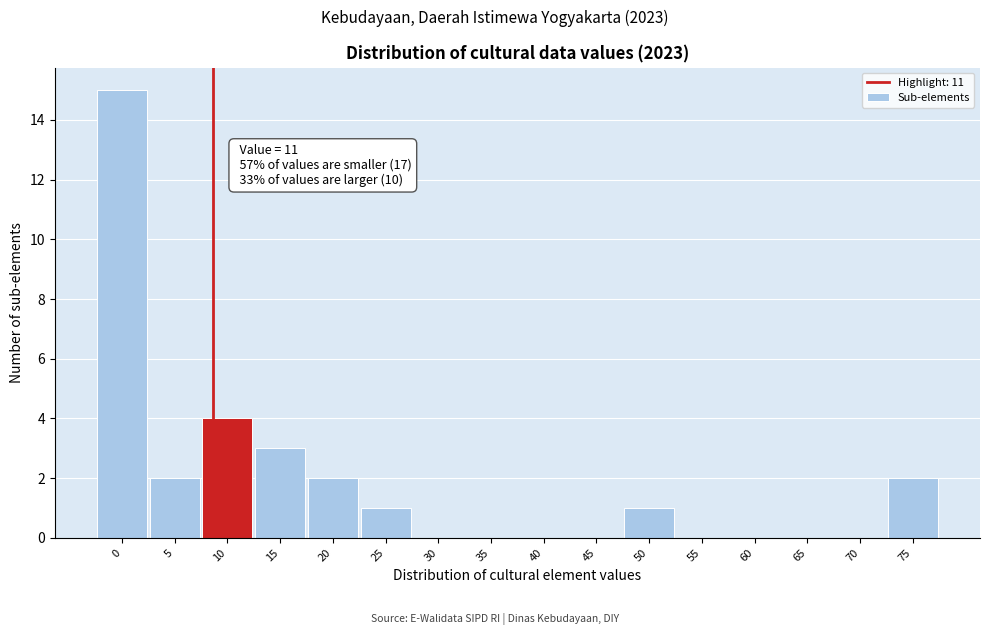

Reading right to left, what are all the values shown in this chart?

75=2	70=0	65=0	60=0	55=0	50=1	45=0	40=0	35=0	30=0	25=1	20=2	15=3	10=4	5=2	0=15